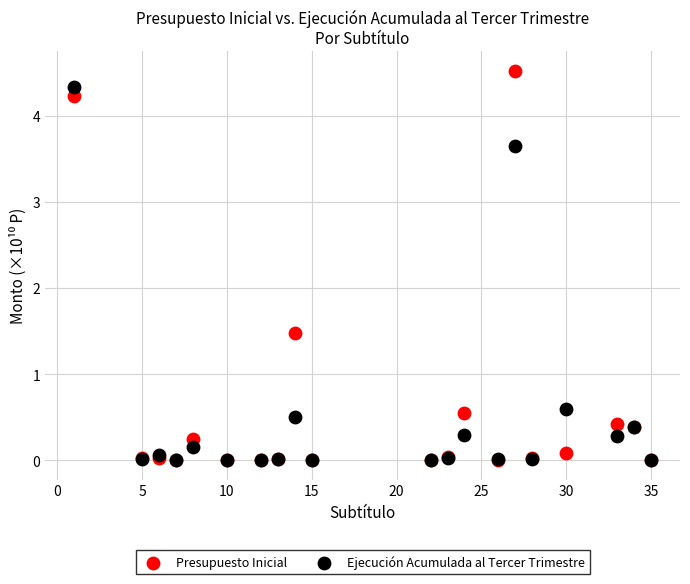

In the Ejecución Acumulada al Tercer Trimestre series, what Y value is closest to 2?

0.6